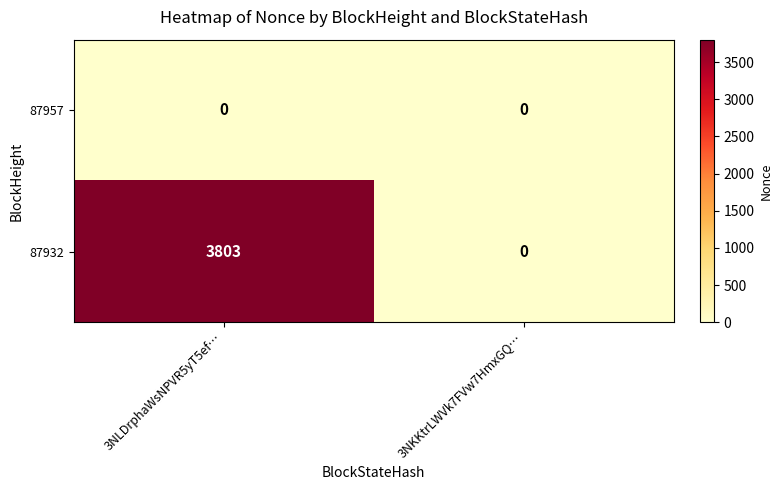

At which label is 87932 closest to 1901?

3NKKtrLWVk7FVw7HmxGQ…